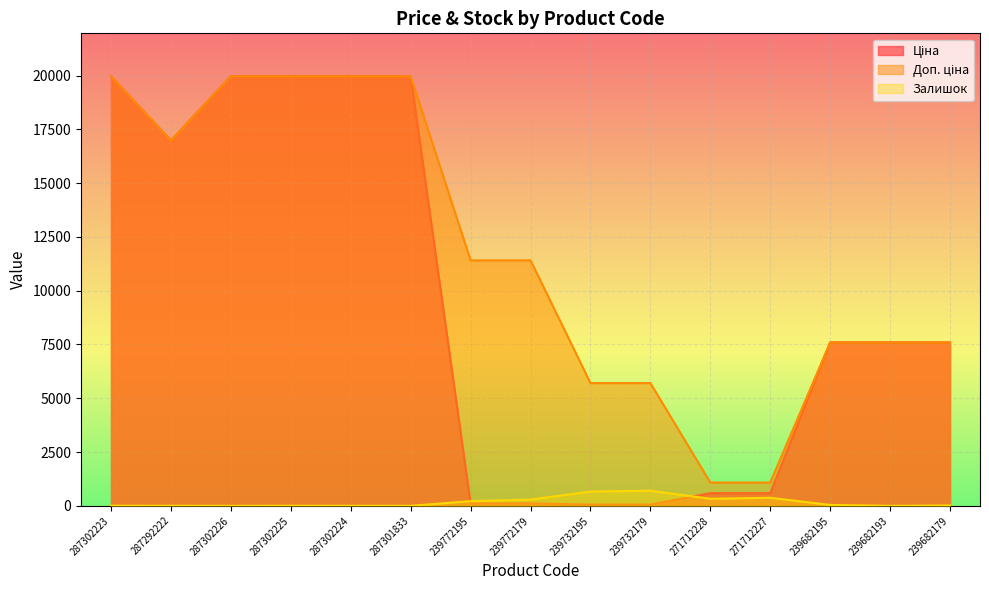

True or false: Доп. ціна has a value of 752.8 at 271712227.

False